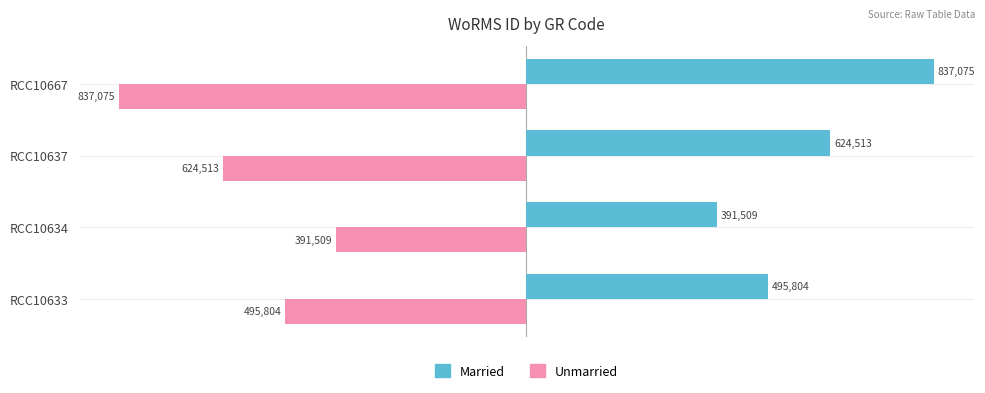

What is the spread (max minus min) of values at RCC10633?

991608